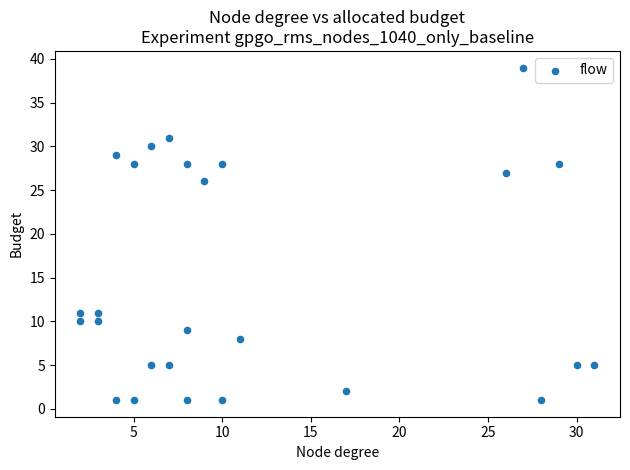

What Y value in the scatter plot is closest to 20?

26